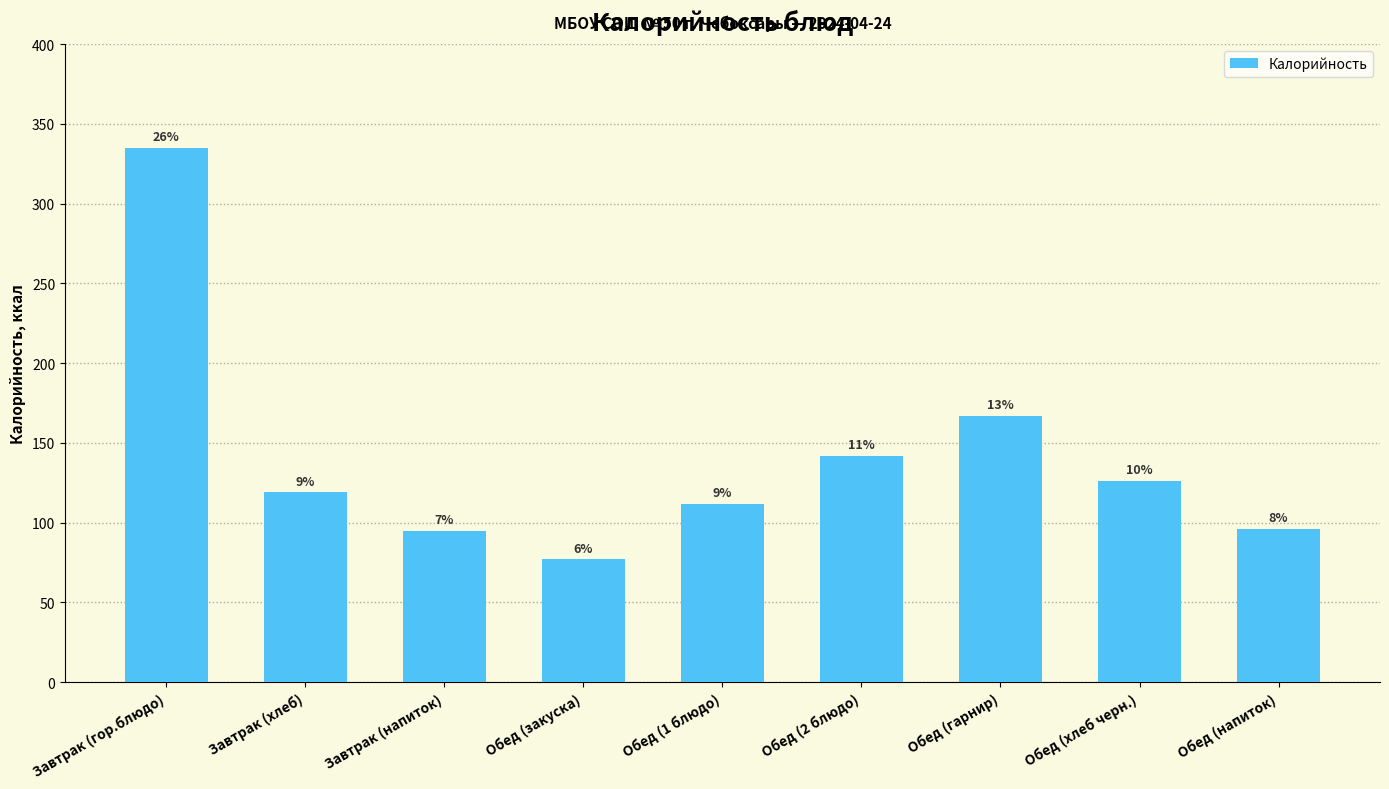

What is the difference between the second highest and minimum values?

90